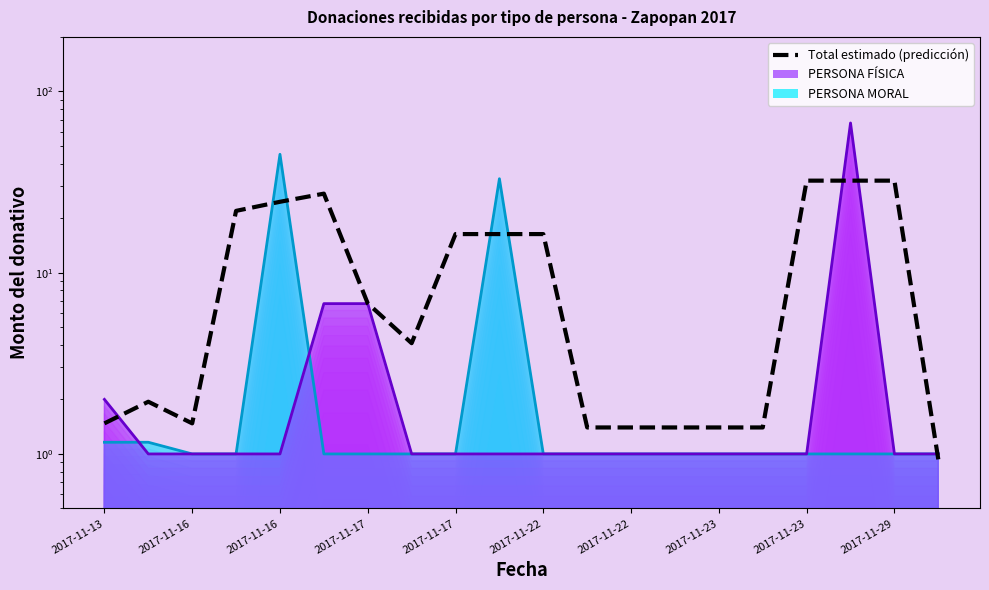

What is the maximum value shown in the chart?

67.0